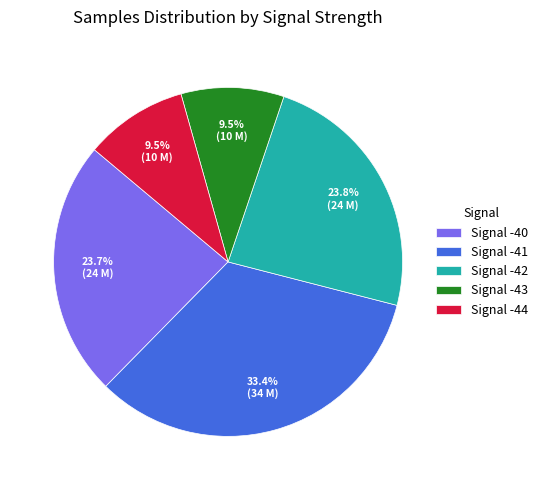

Is Signal -44 the majority of the pie?

No